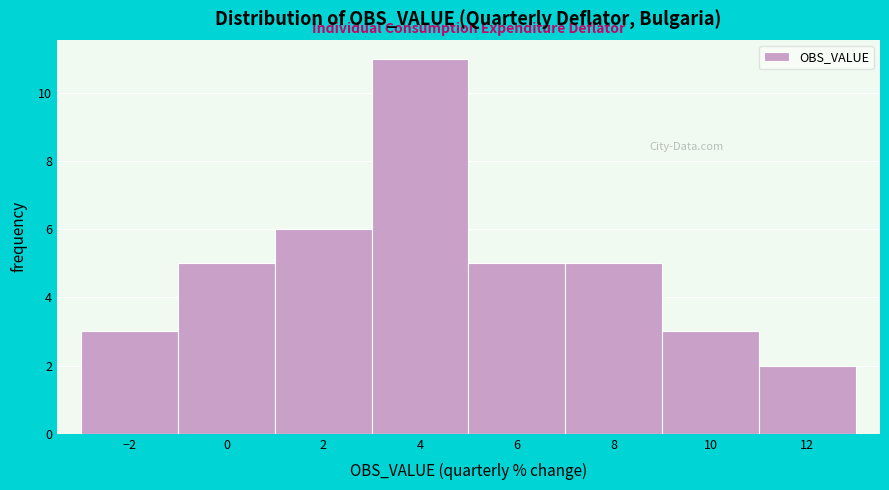

What is the height of the bar covering 7 to 9 on the x-axis? The values are not printed on the chart, so give them approximately, as read against the axis.

5